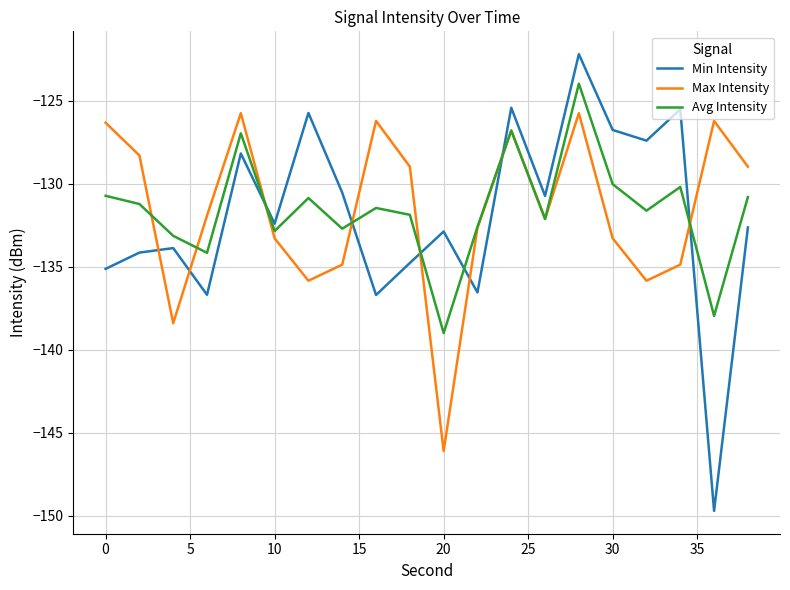

Rank the series by their maximum value, from lowest to highest.

Max Intensity, Avg Intensity, Min Intensity